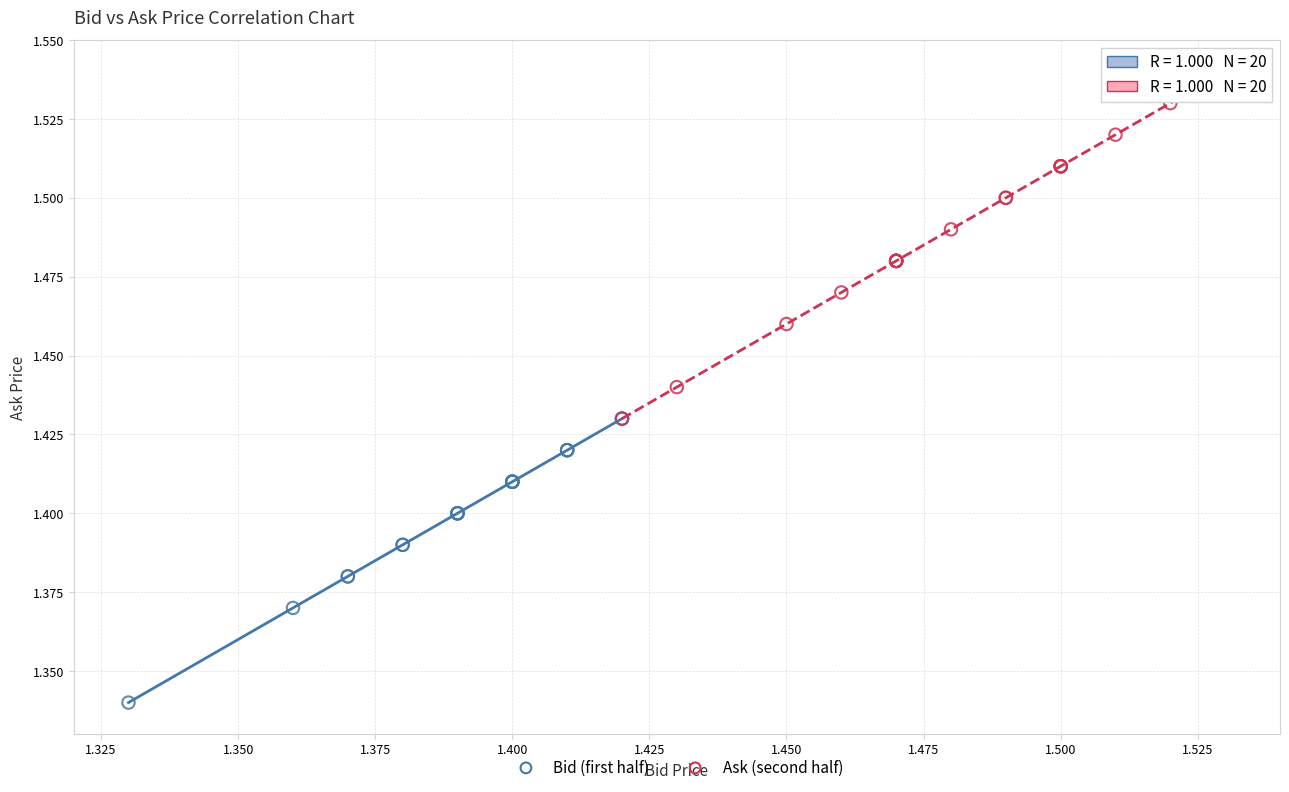

Which series has the largest Y range (max minus min)?

Ask (second half)